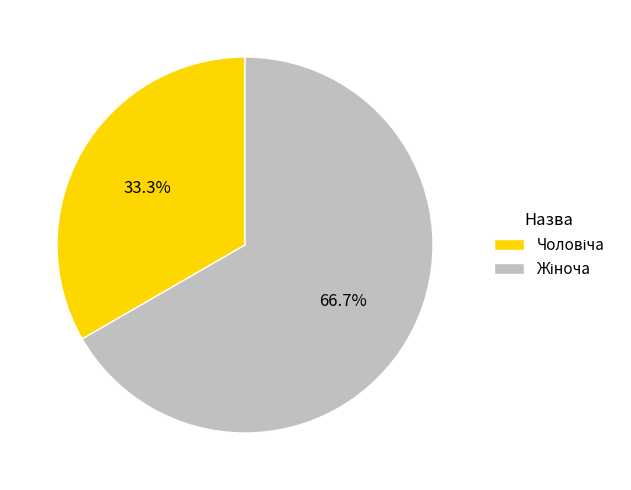

How many segments does this pie chart have?

2